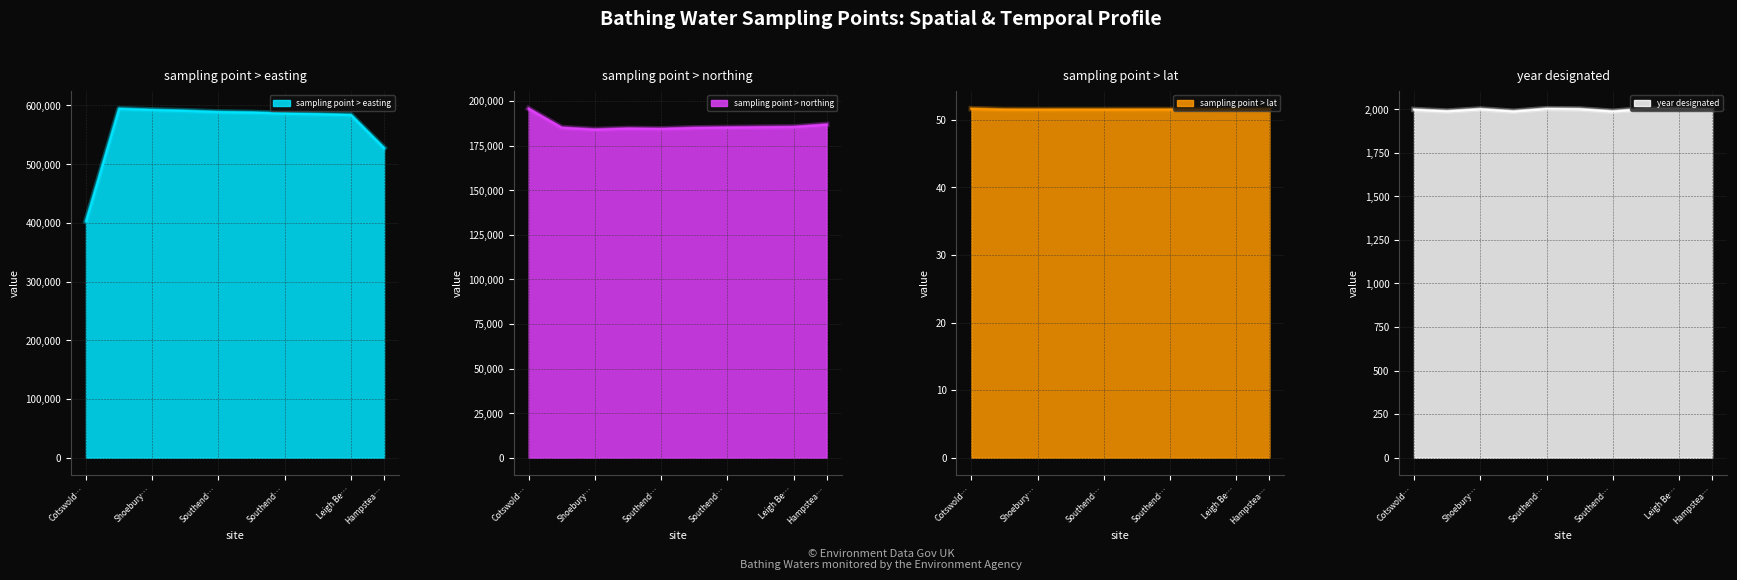

What are all the series names shown in the legend?

sampling point > easting, sampling point > northing, sampling point > lat, year designated